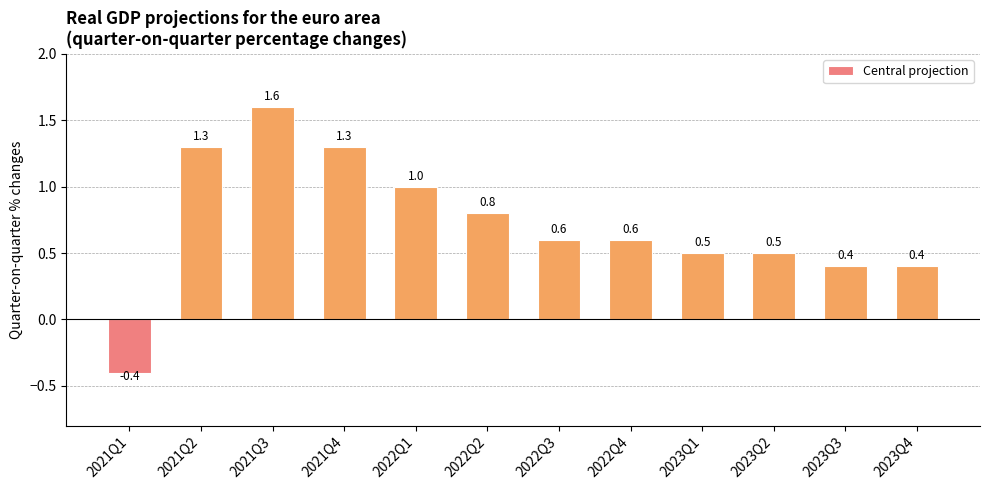

What position from the right is 2022Q2?

7